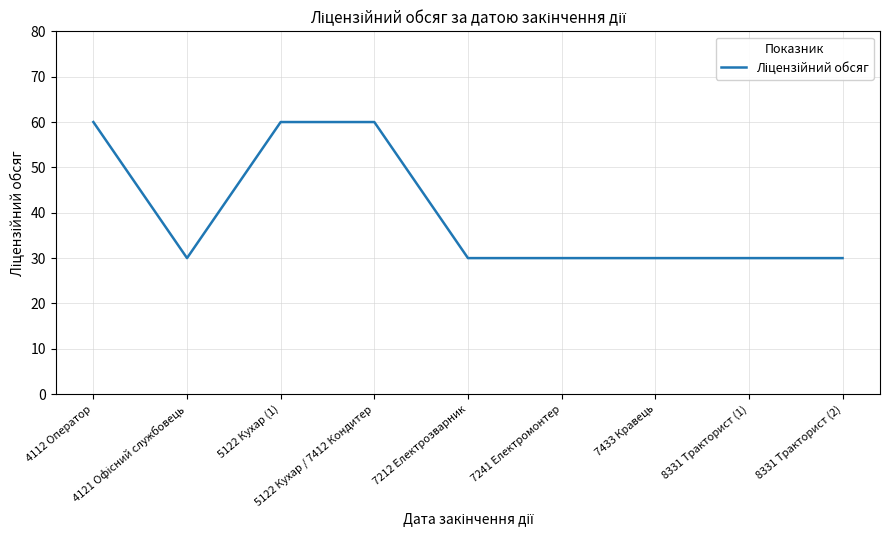

What is the difference between the maximum and minimum values?

30